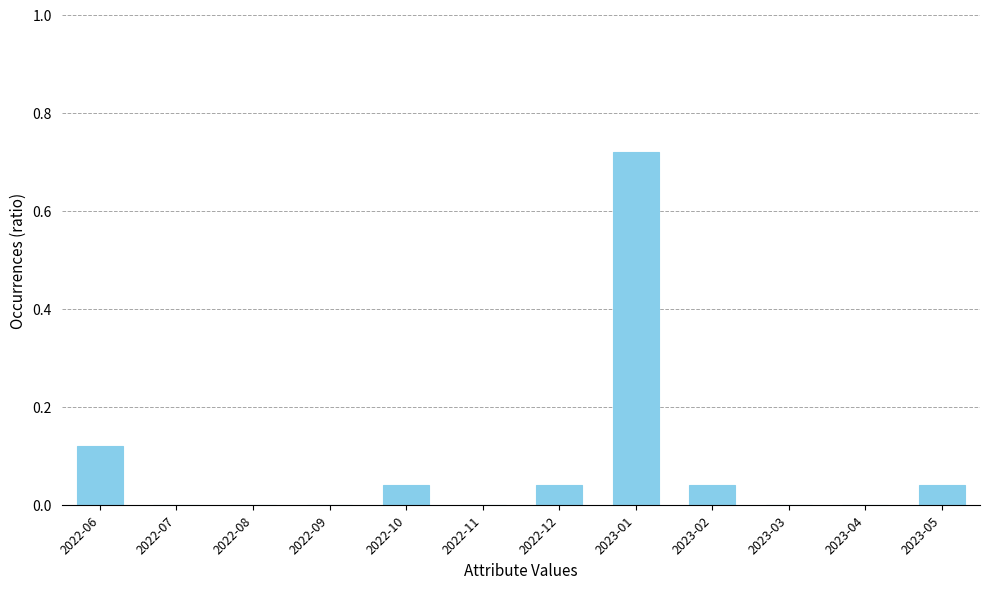

Which has a higher value, 2023-04 or 2023-05?

2023-05